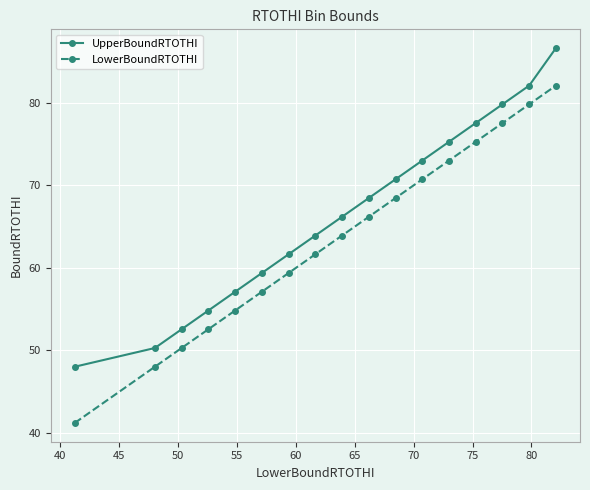

How many values in the LowerBoundRTOTHI series exceed 63?

9